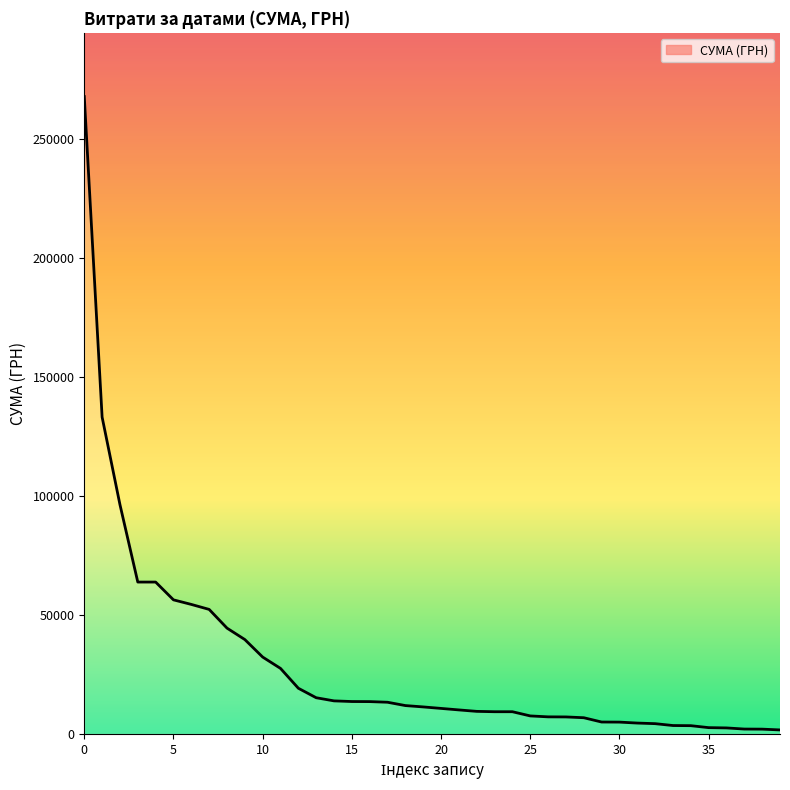

What is the maximum value shown in the chart?

267680.0